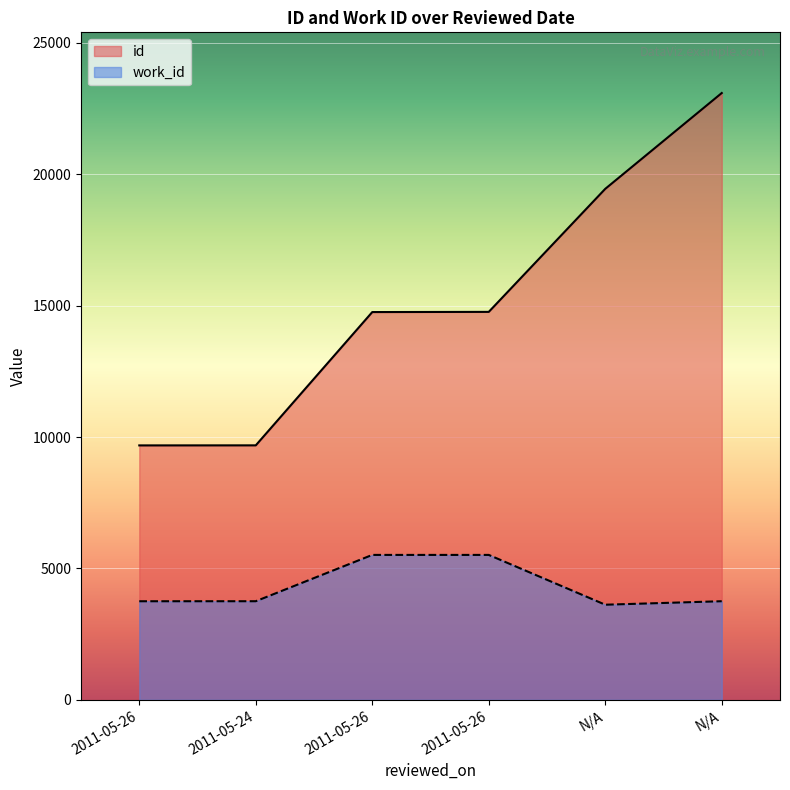

Count the number of categories in the chart.

6